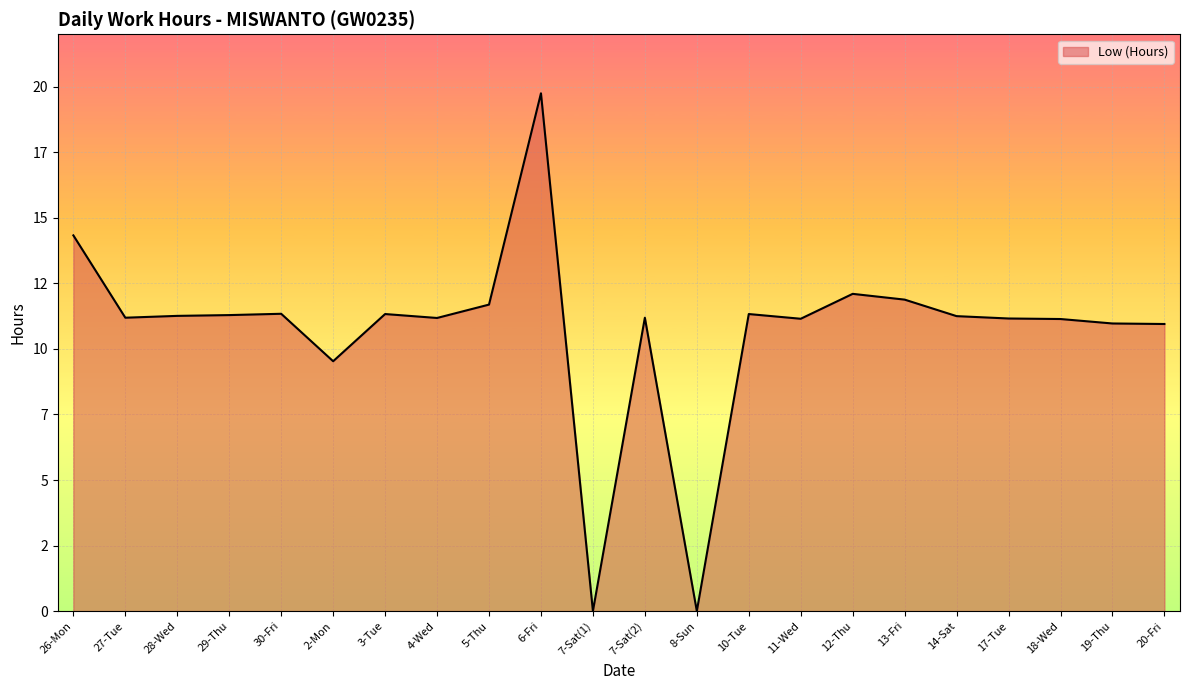

Between 6-Fri and 11-Wed, which is larger?

6-Fri